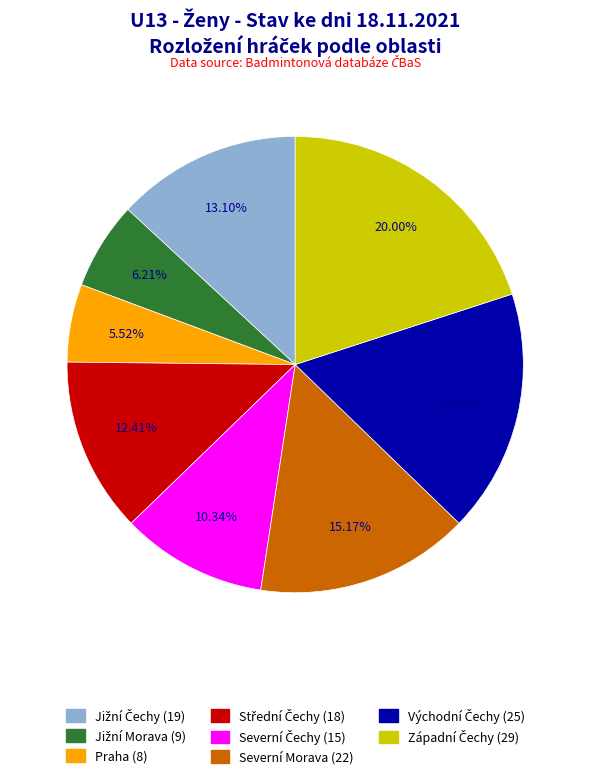

Does any single category account for the majority?

No